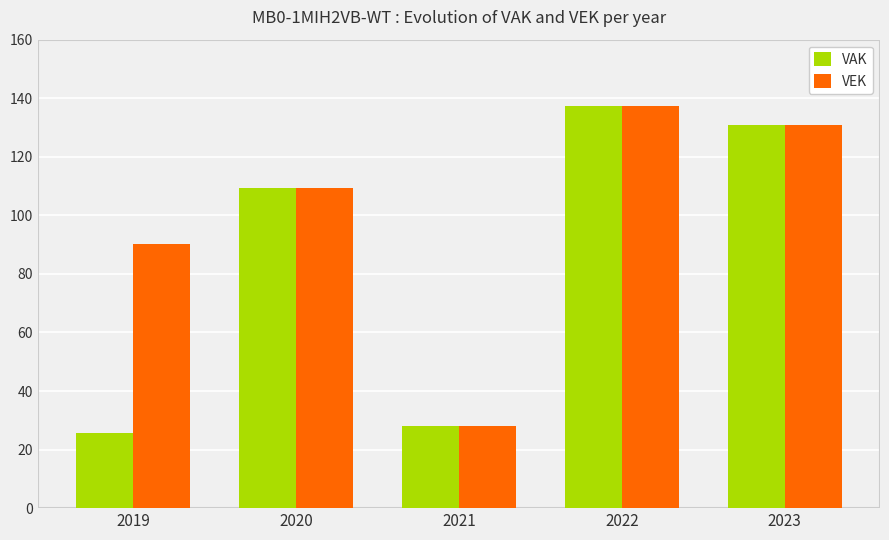

Which series has the largest total across all categories?

VEK